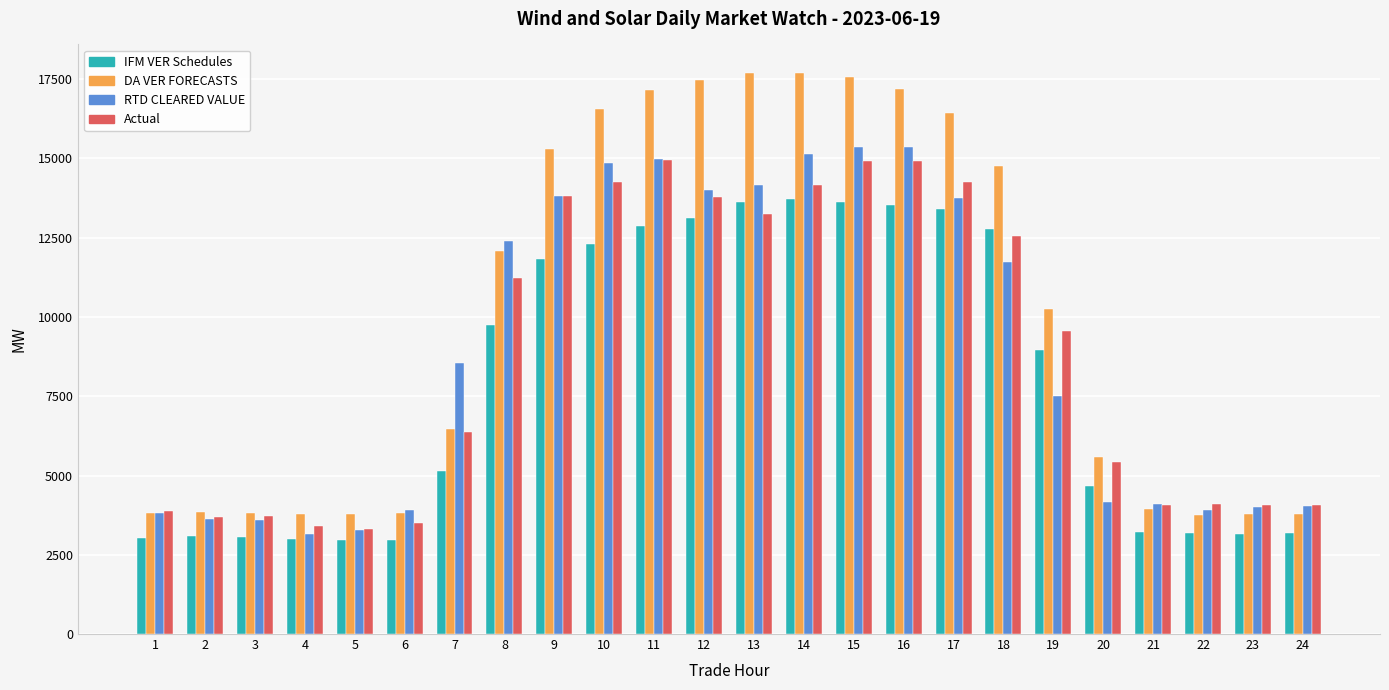

What is the difference between the maximum and second lowest values in the IFM VER Schedules series?

10772.2